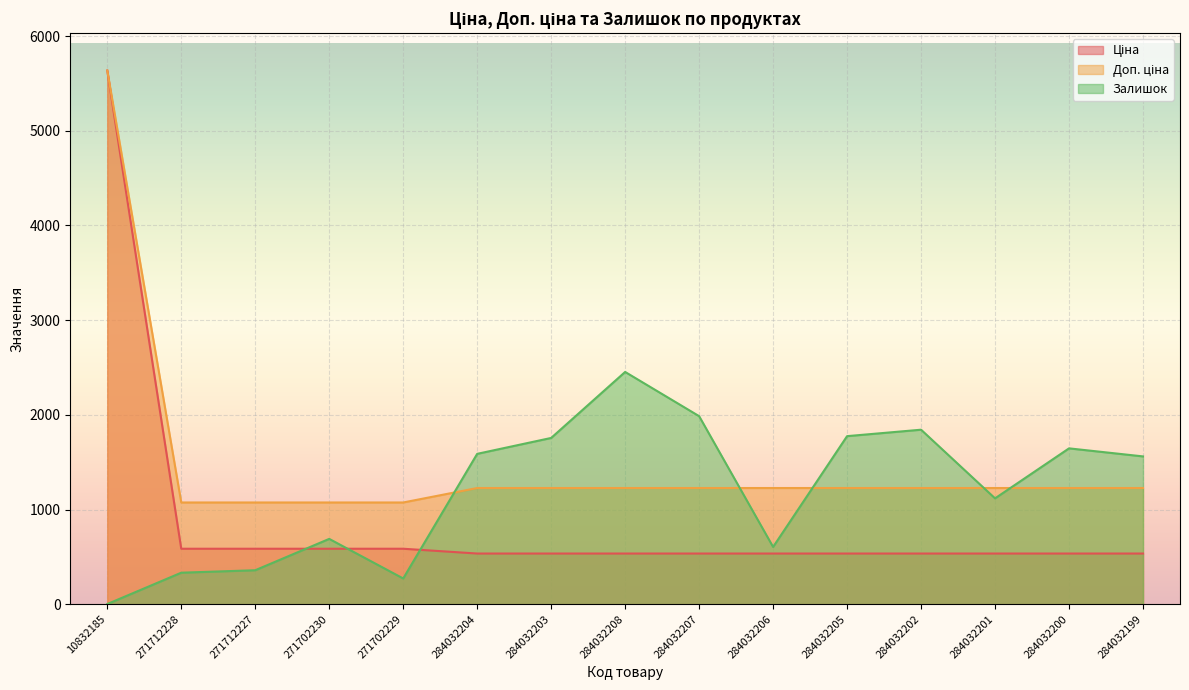

Where does the Залишок series first go above 1561?

284032204